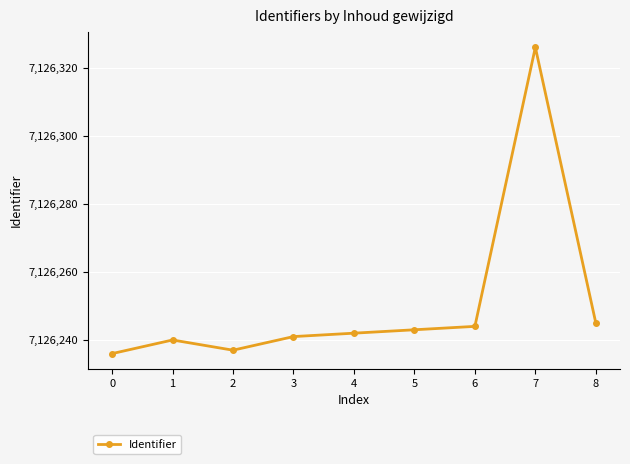

Reading left to right, list all the values displayed in this chart.

0=7126236	1=7126240	2=7126237	3=7126241	4=7126242	5=7126243	6=7126244	7=7126326	8=7126245